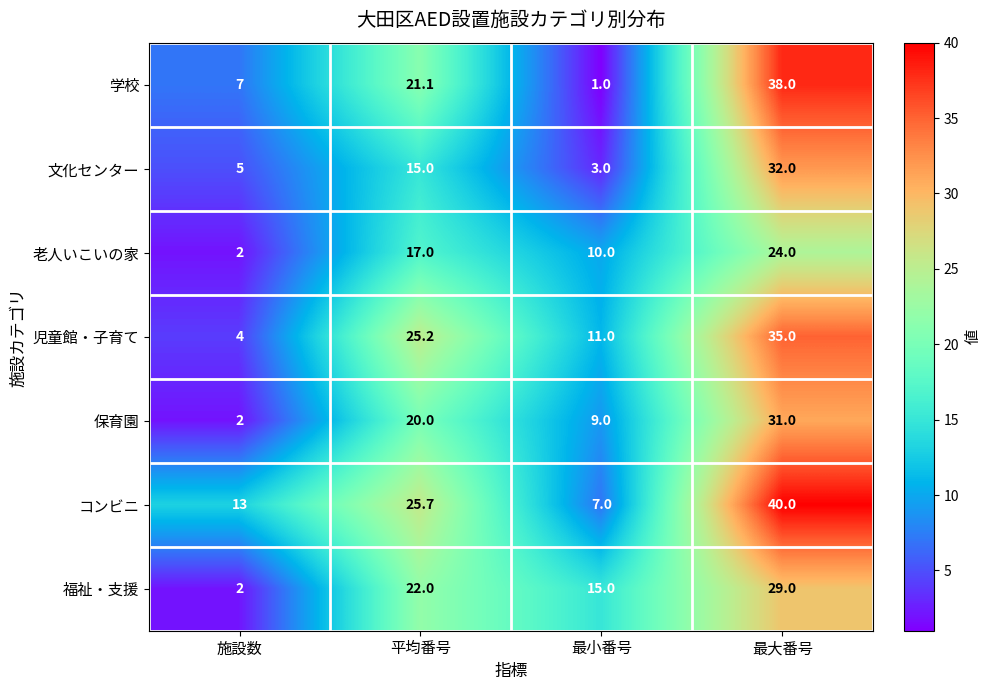

Which series changed the most between 施設数 and 平均番号?

児童館・子育て